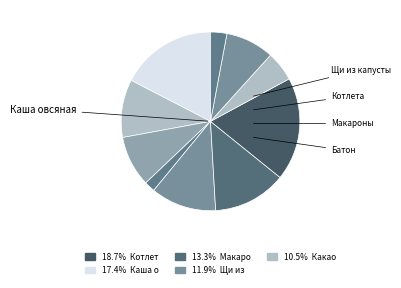

How many segments does this pie chart have?

10